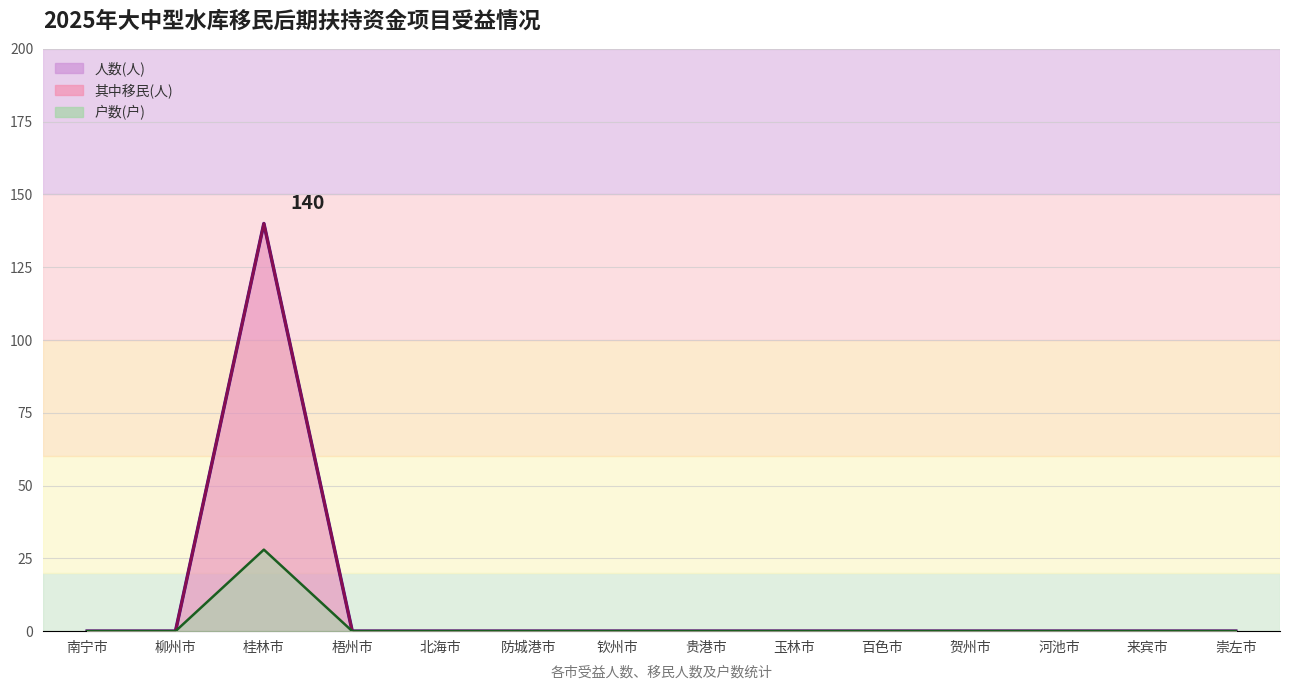

The 户数(户)_line series shows 0 at 玉林市. True or false?

True